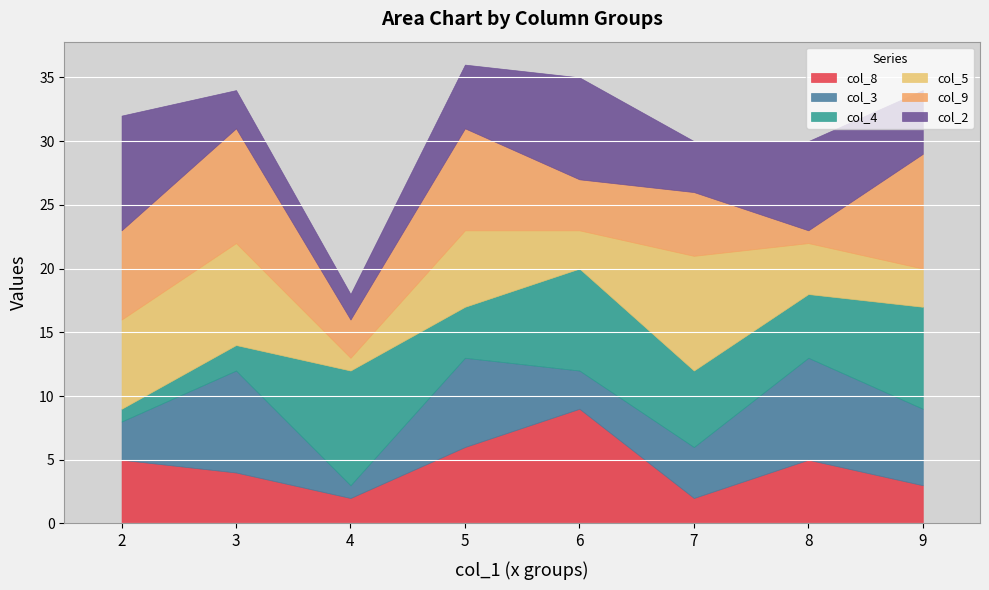

How many series are shown in this chart?

6